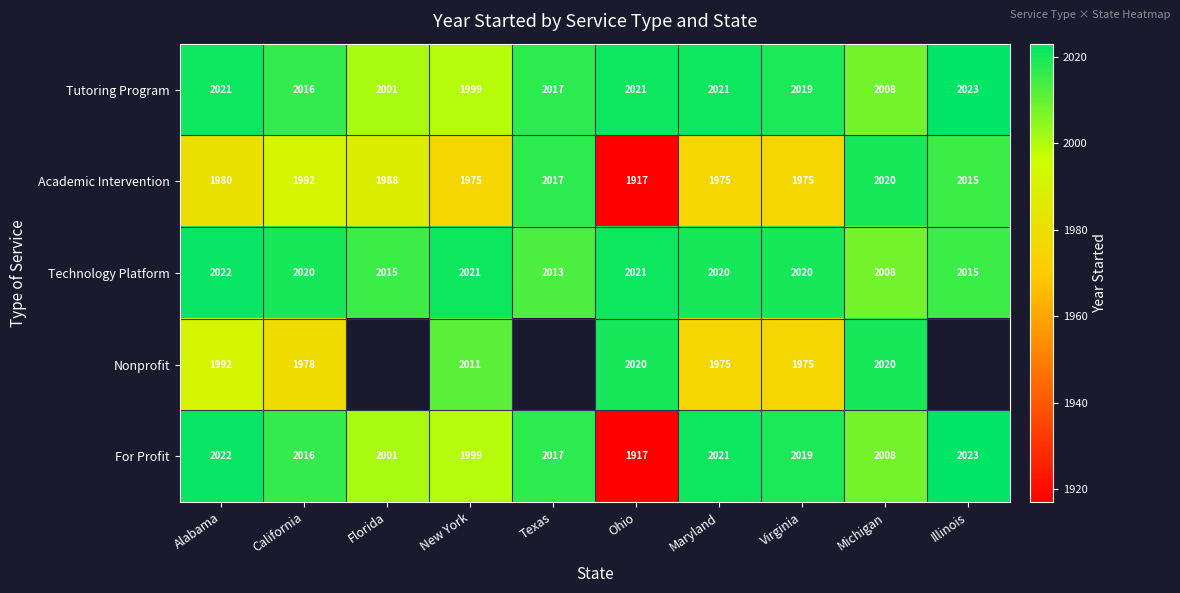

At which label does Tutoring Program first exceed 2019?

Alabama